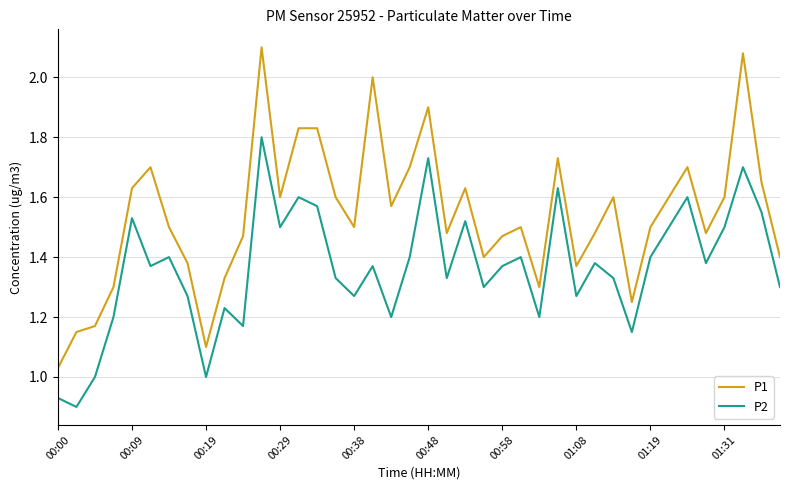

True or false: P1 and P2 intersect in this chart.

False